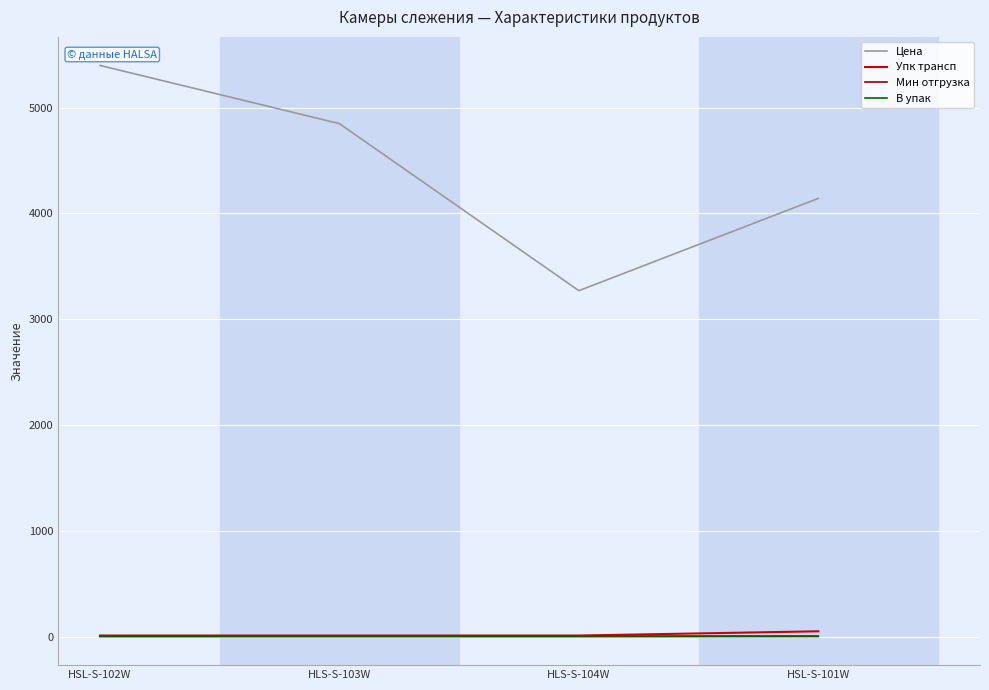

Which series changed the most between HSL-S-102W and HLS-S-104W?

Цена